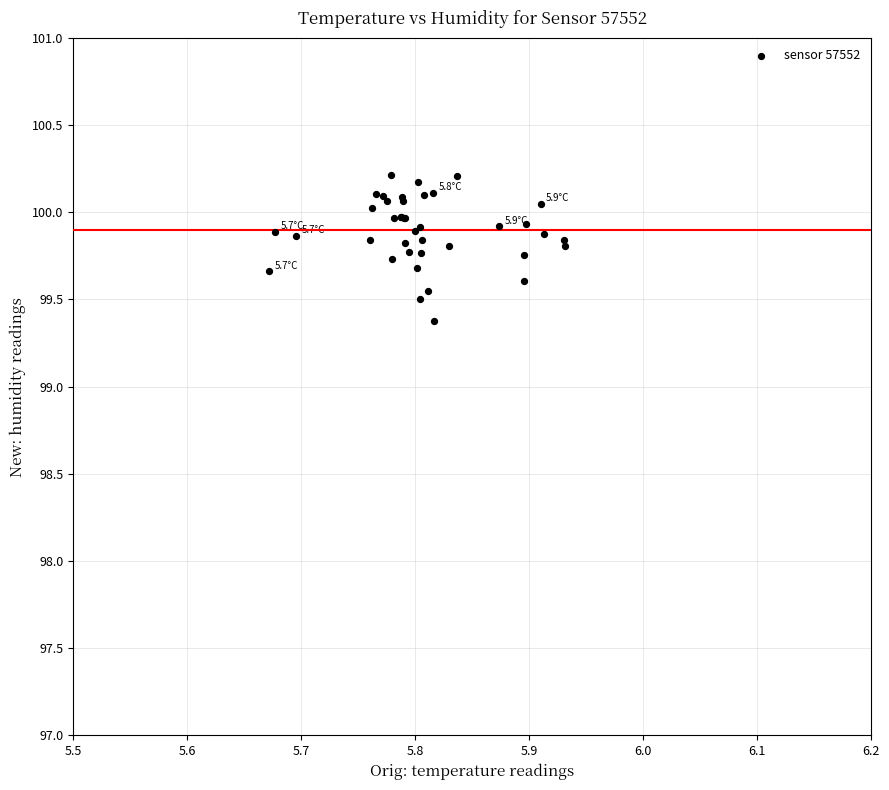

What Y value in the scatter plot is closest to 99?

99.4